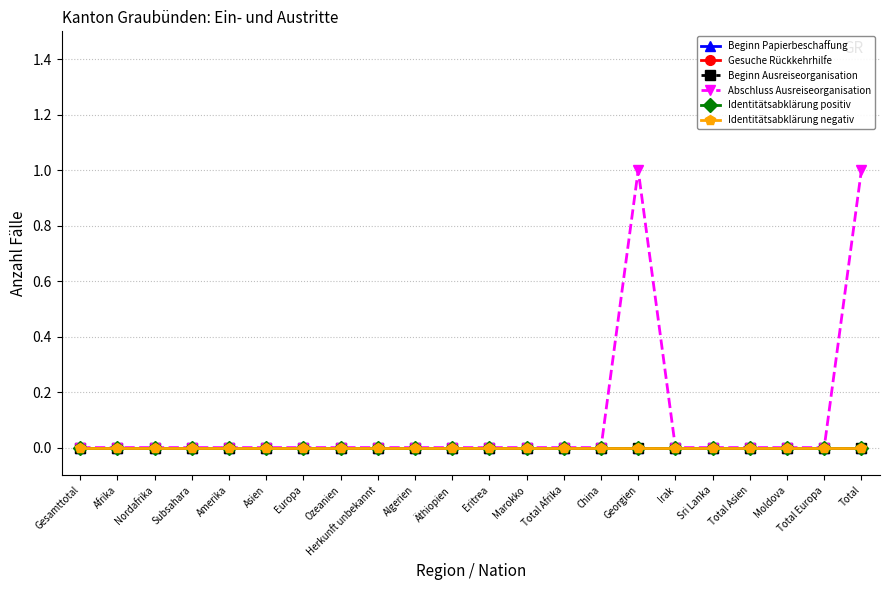

Reading left to right, what are all the values shown in this chart?

Beginn Papierbeschaffung: 0	0	0	0	0	0	0	0	0	0	0	0	0	0	0	0	0	0	0	0	0	0
Gesuche Rückkehrhilfe: 0	0	0	0	0	0	0	0	0	0	0	0	0	0	0	0	0	0	0	0	0	0
Beginn Ausreiseorganisation: 0	0	0	0	0	0	0	0	0	0	0	0	0	0	0	0	0	0	0	0	0	0
Abschluss Ausreiseorganisation: 0	0	0	0	0	0	0	0	0	0	0	0	0	0	0	1	0	0	0	0	0	1
Identitätsabklärung positiv: 0	0	0	0	0	0	0	0	0	0	0	0	0	0	0	0	0	0	0	0	0	0
Identitätsabklärung negativ: 0	0	0	0	0	0	0	0	0	0	0	0	0	0	0	0	0	0	0	0	0	0